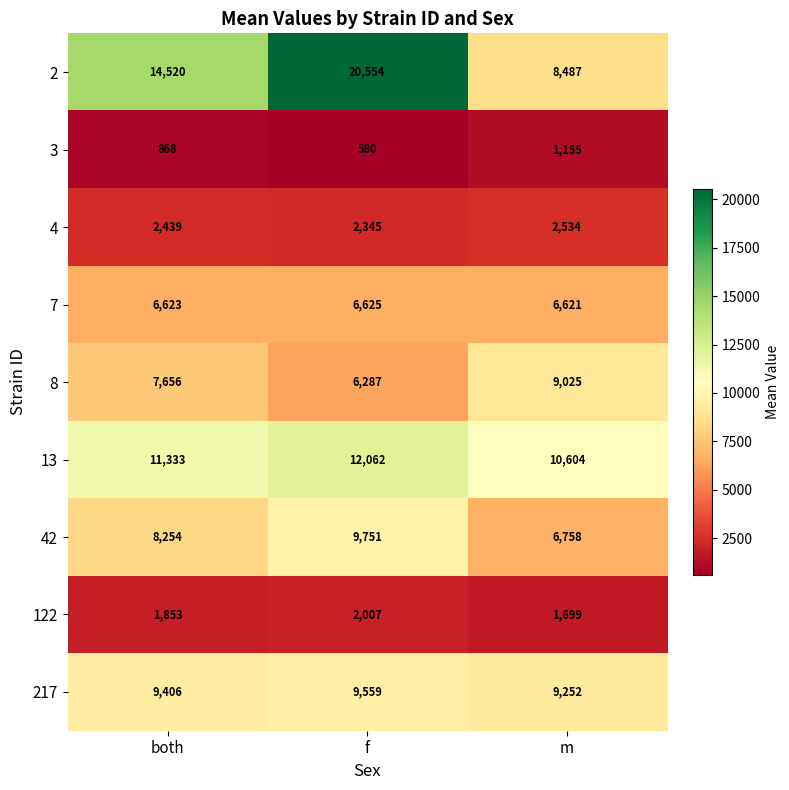

At which category is the sum across all series the highest?

f